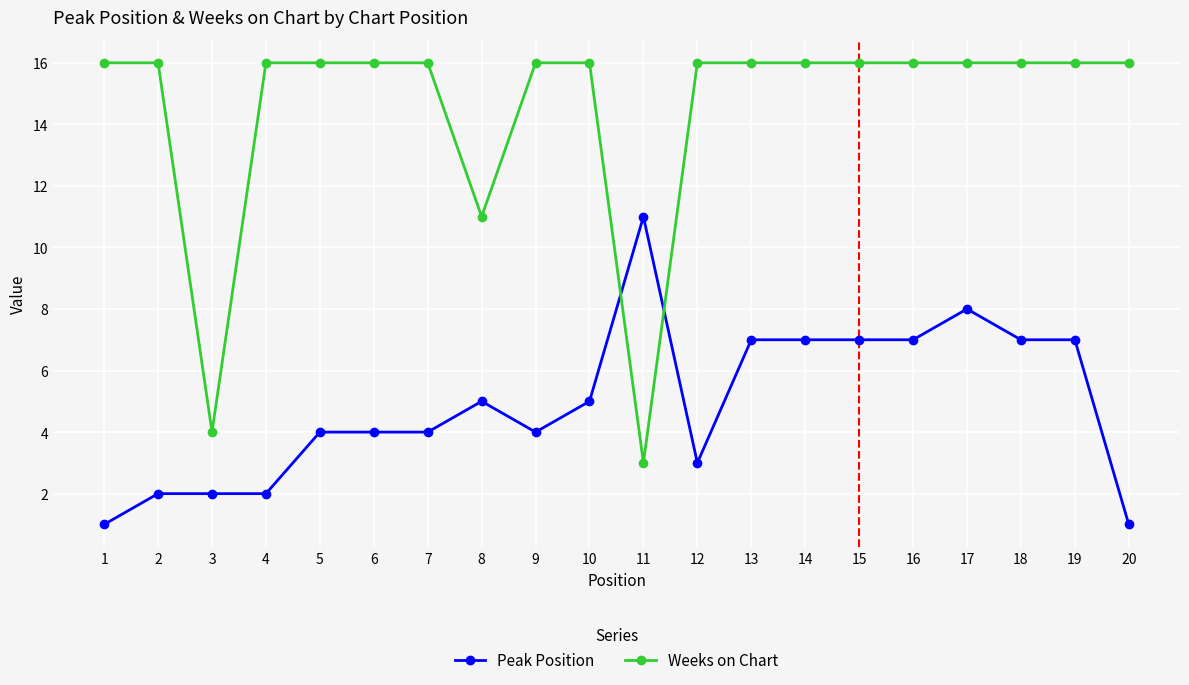

What is the difference between the Peak Position values at 11 and 1?

10